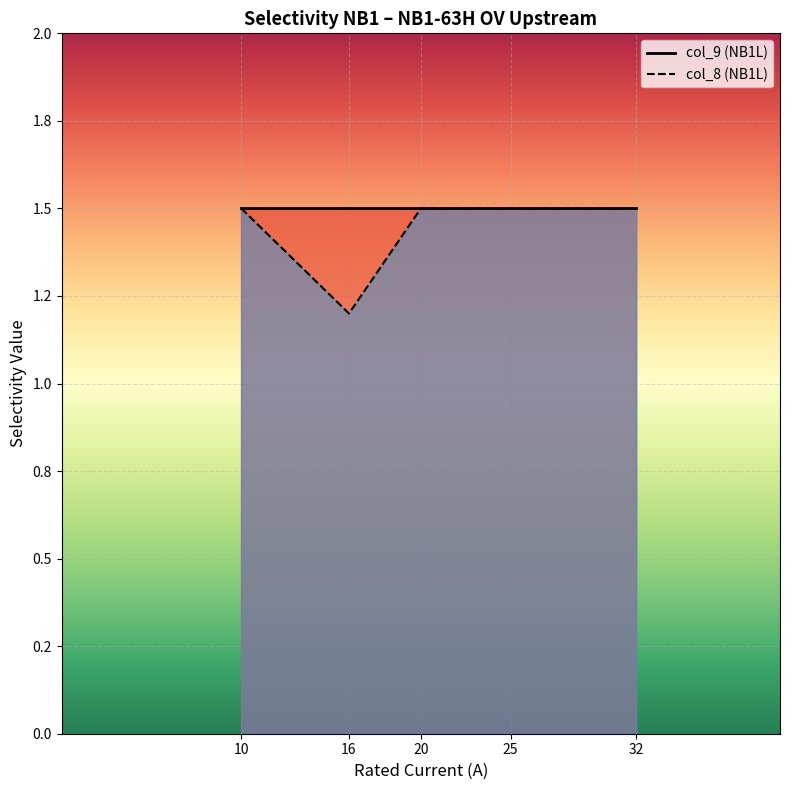

At which category is the sum across all series the highest?

10